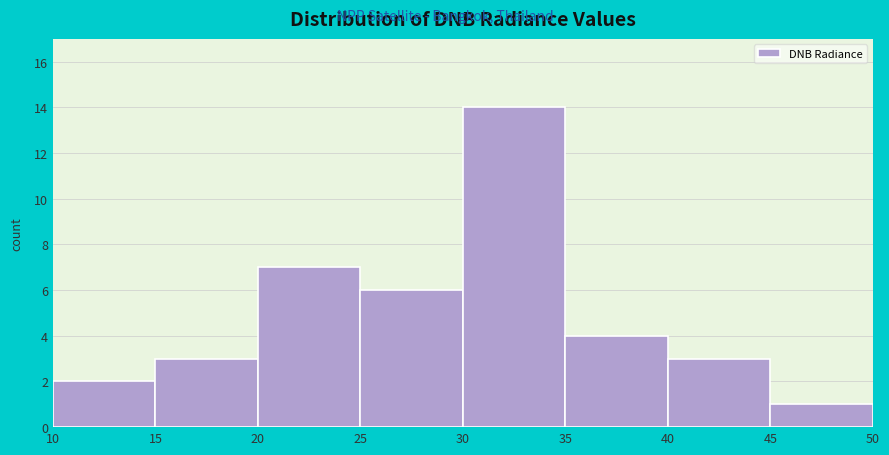

Which range on the x-axis has the tallest bar?

30 to 35